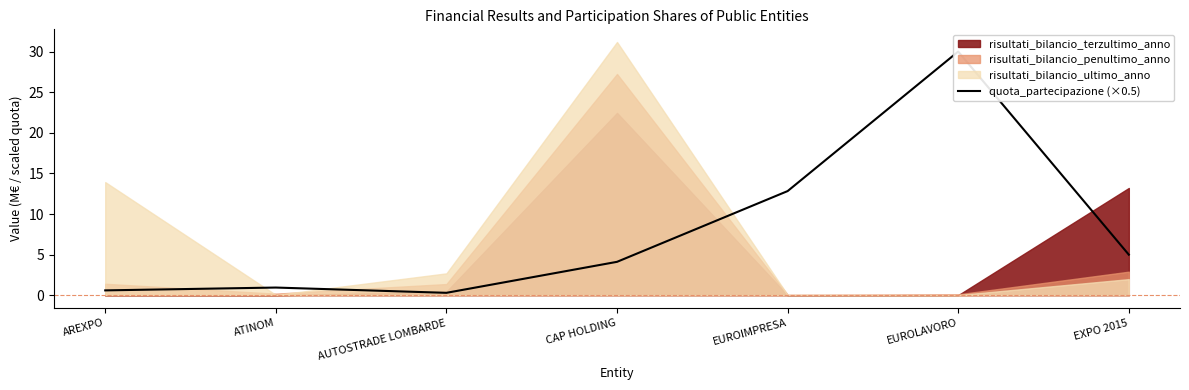

What is the difference between the values at EUROIMPRESA and ATINOM?

11.9